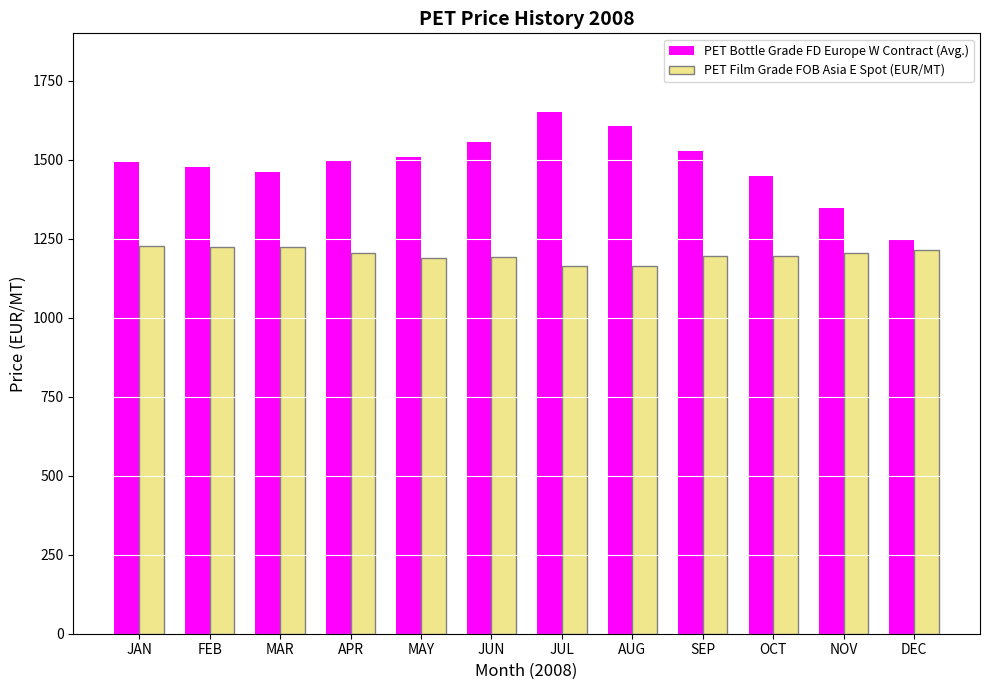

How many data points in PET Film Grade FOB Asia E Spot (EUR/MT) are less than 1205?

6